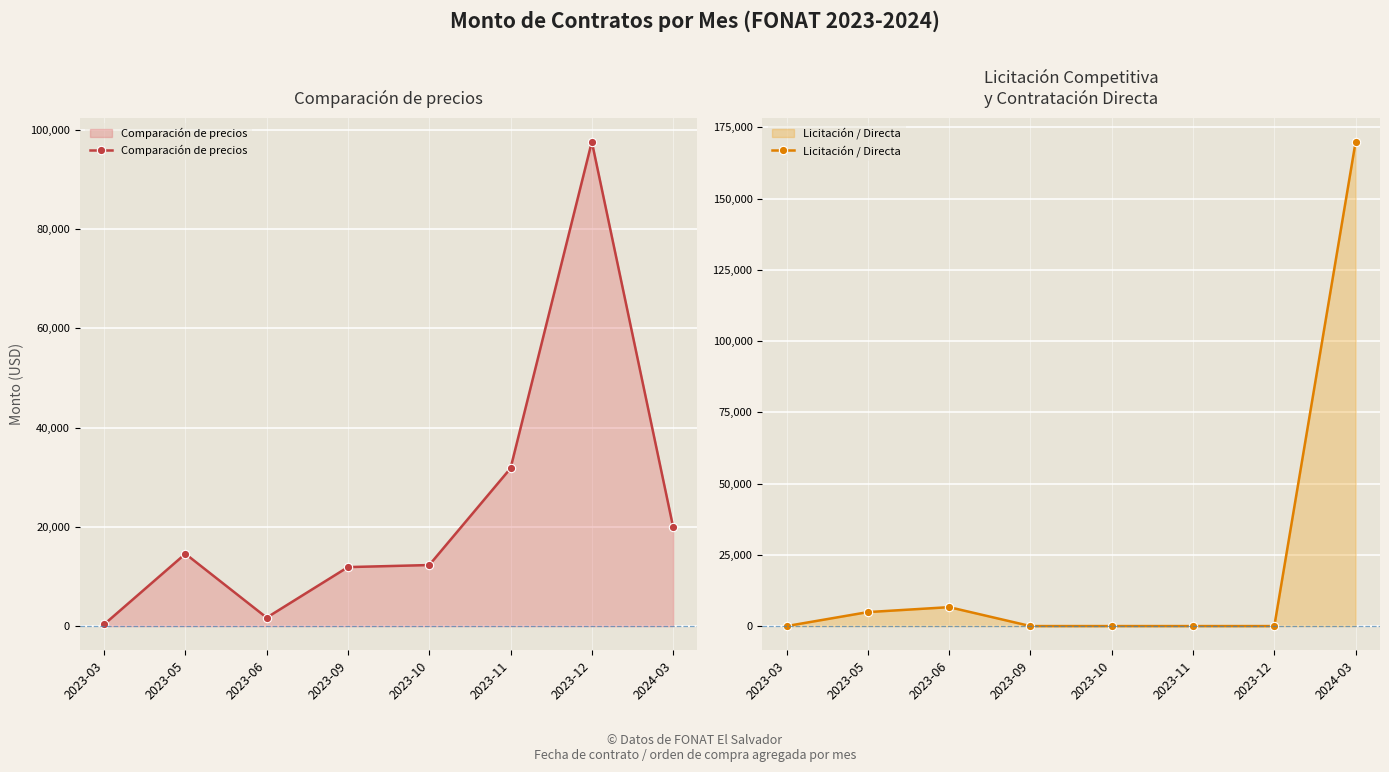

What is the difference between the highest and lowest values at 2023-10?

12295.6